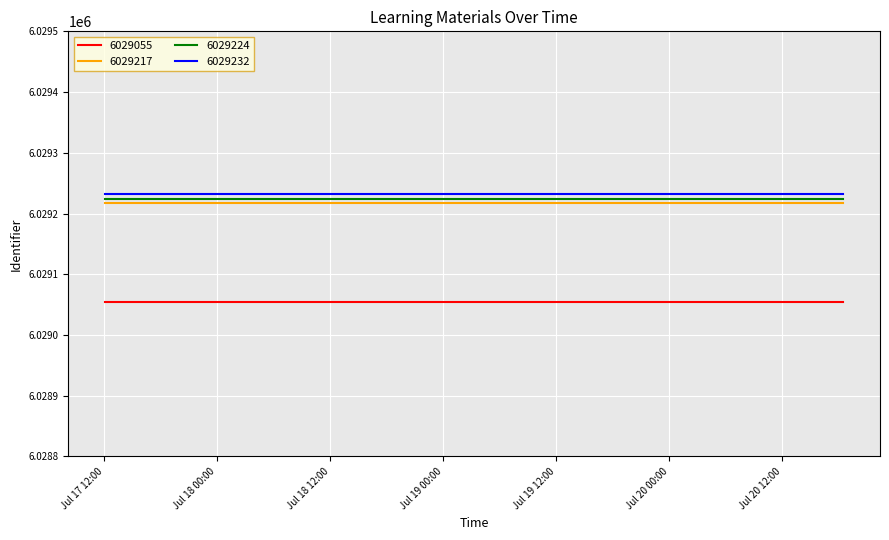

True or false: 6029224 has more than 2 interior local peaks.

False